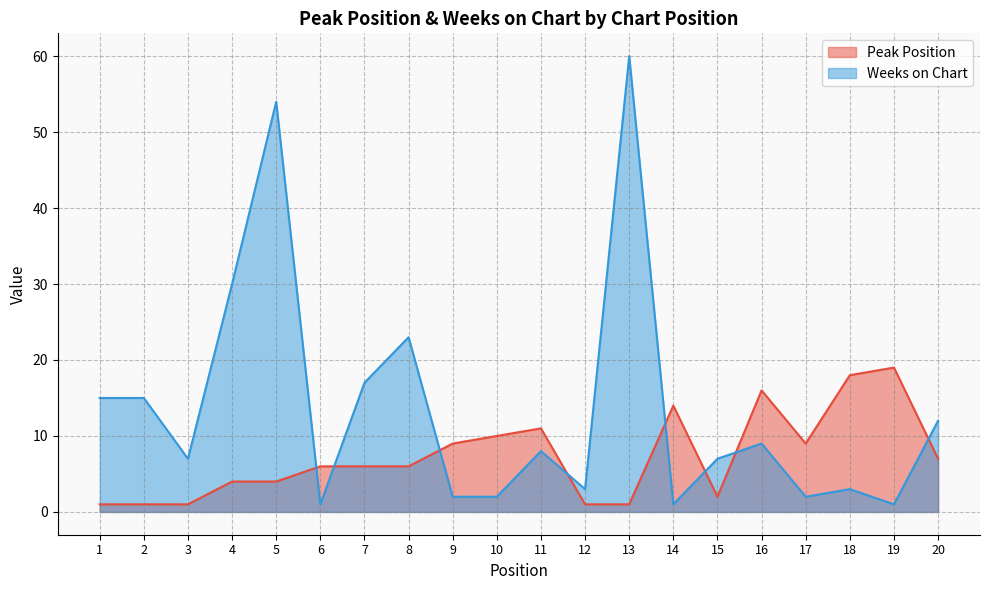

At which label is Weeks on Chart closest to 30?

4